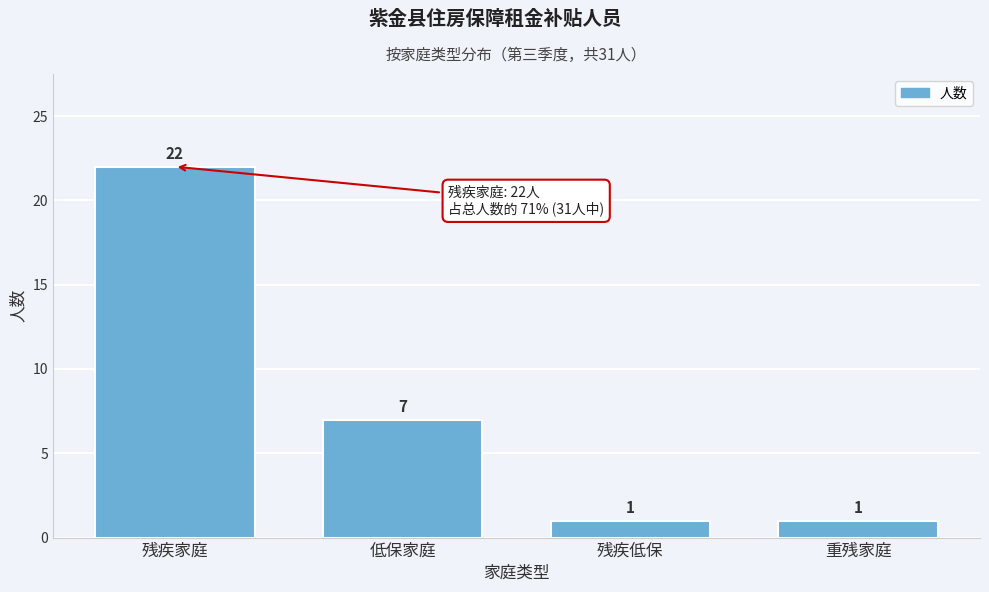

Reading left to right, extract all data points from this chart.

残疾家庭=22	低保家庭=7	残疾低保=1	重残家庭=1